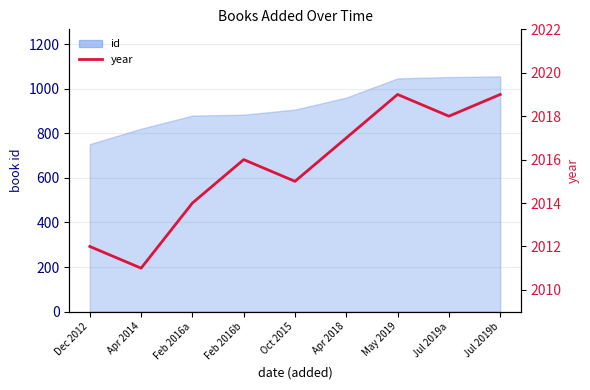

Is it true that the value at May 2019 is 1146?

False